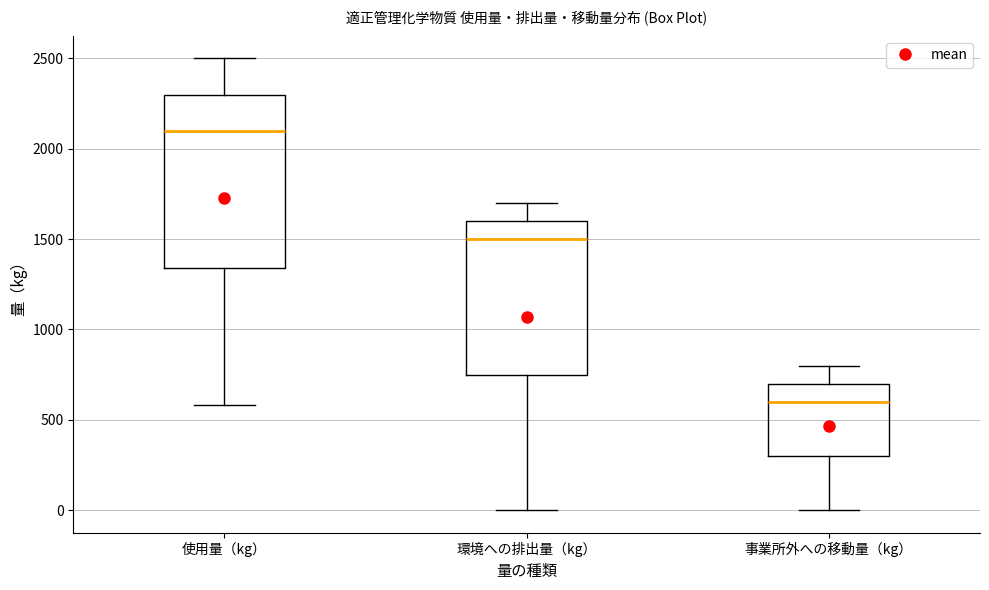

Which box has the lowest median line?

事業所外への移動量（kg）